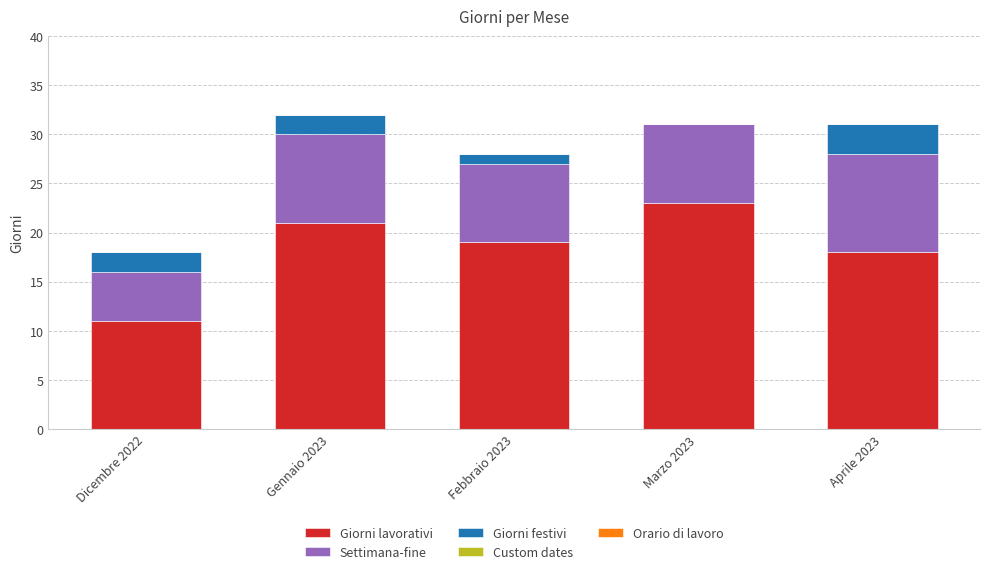

Is it true that Giorni lavorativi equals 23 at Marzo 2023?

True